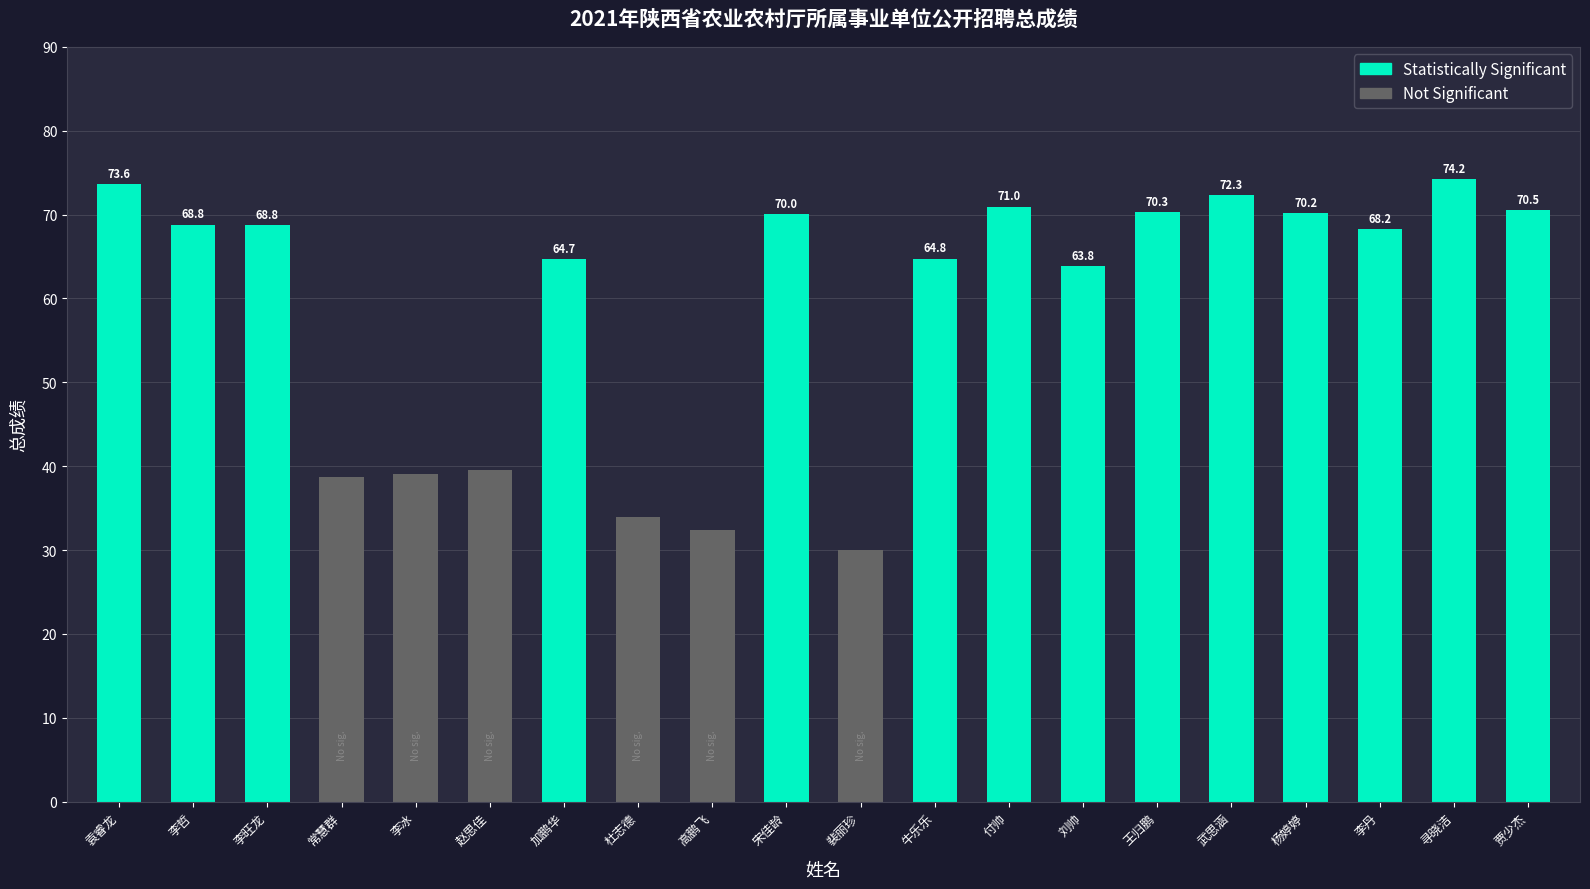

At which label does the data first exceed 68?

袁睿龙